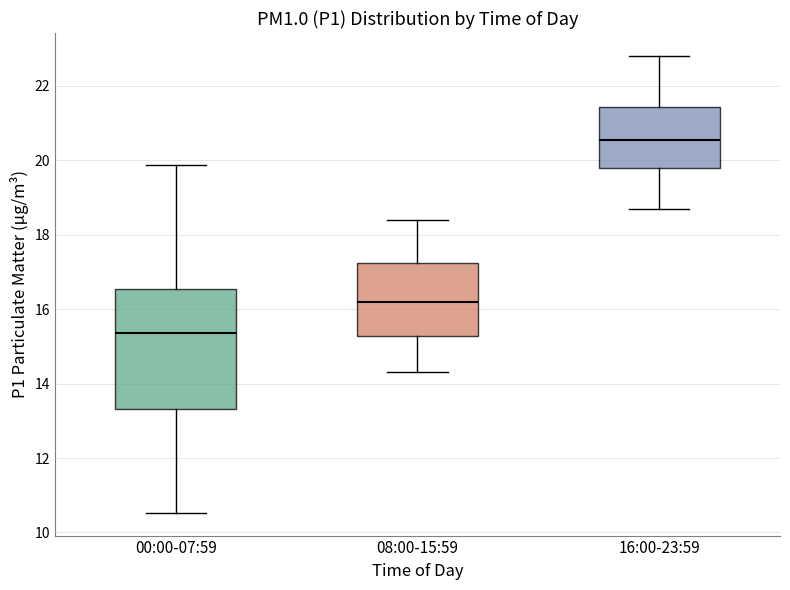

Where does the lower whisker of the box for 00:00-07:59 end on the y-axis? The values are not printed on the chart, so give them approximately, as read against the axis.

10.6